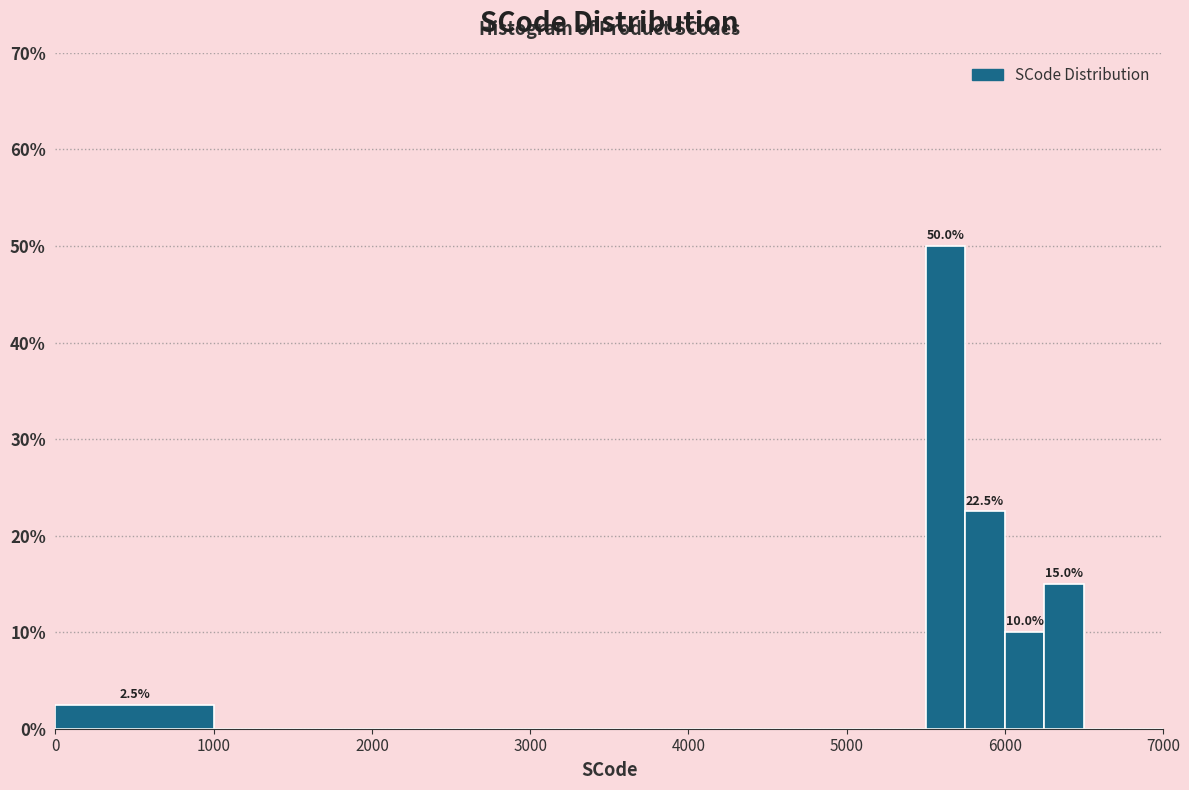

Read against the x-axis, roughly where is the centre of the tallest bar?

5600